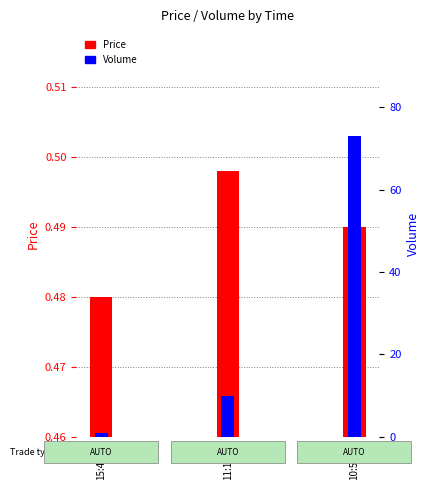

What is the maximum value shown in the chart?

73.0